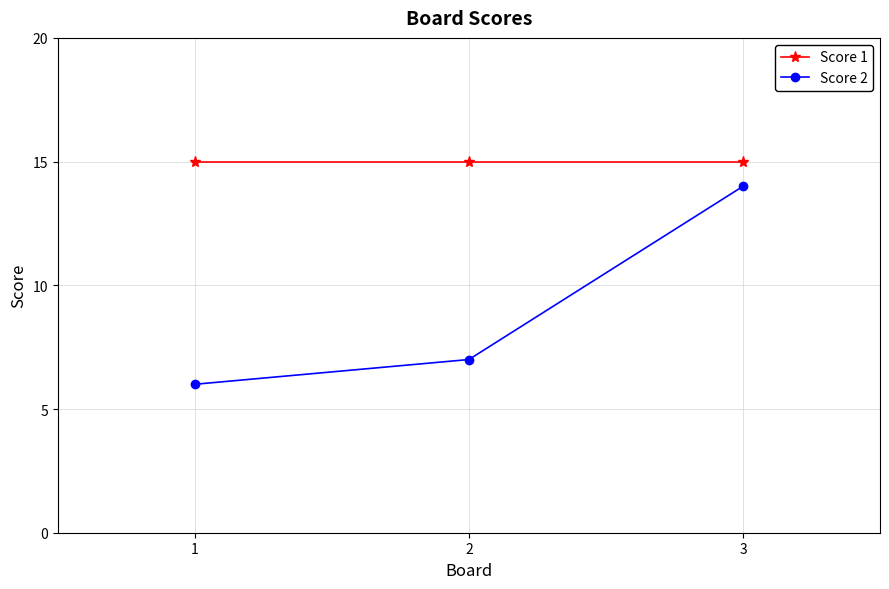

What is the spread (max minus min) of values at 2?

8